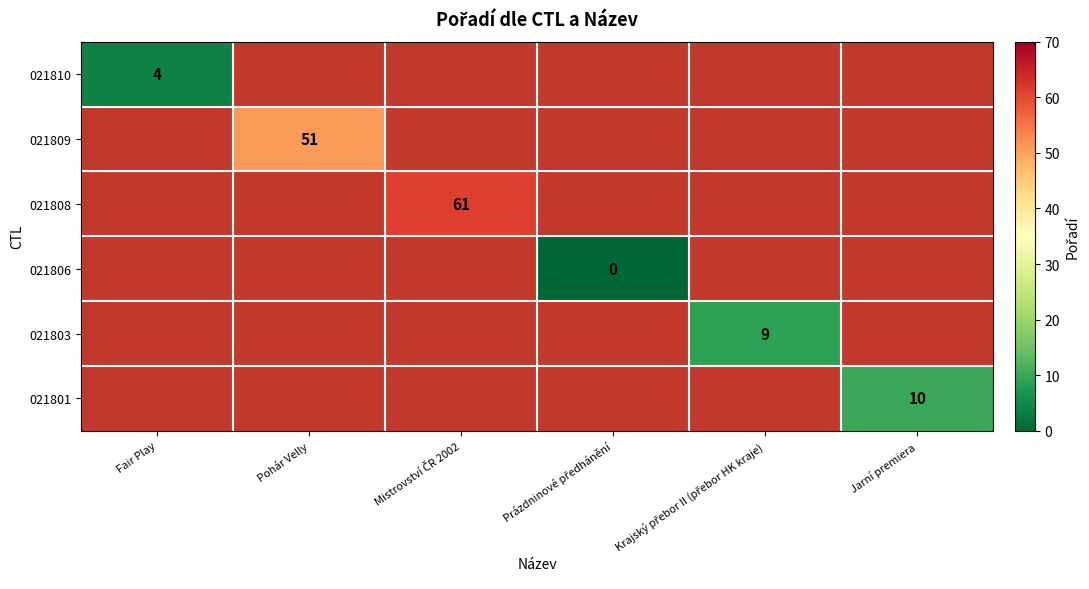

How many categories are shown in the chart?

6